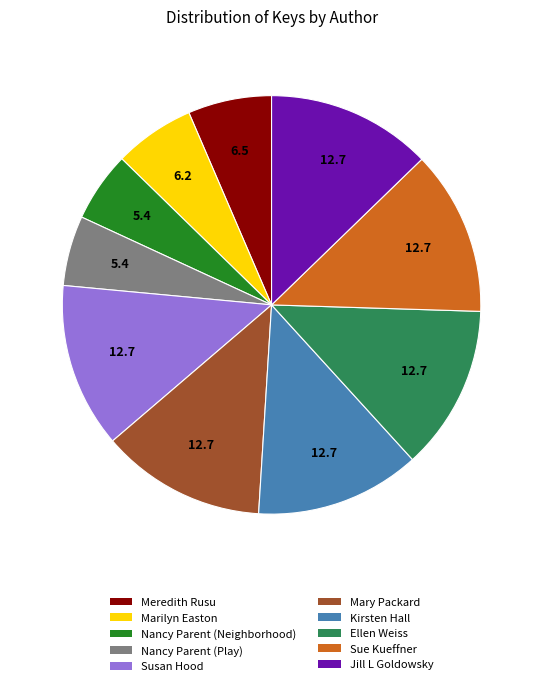

How many segments does this pie chart have?

10